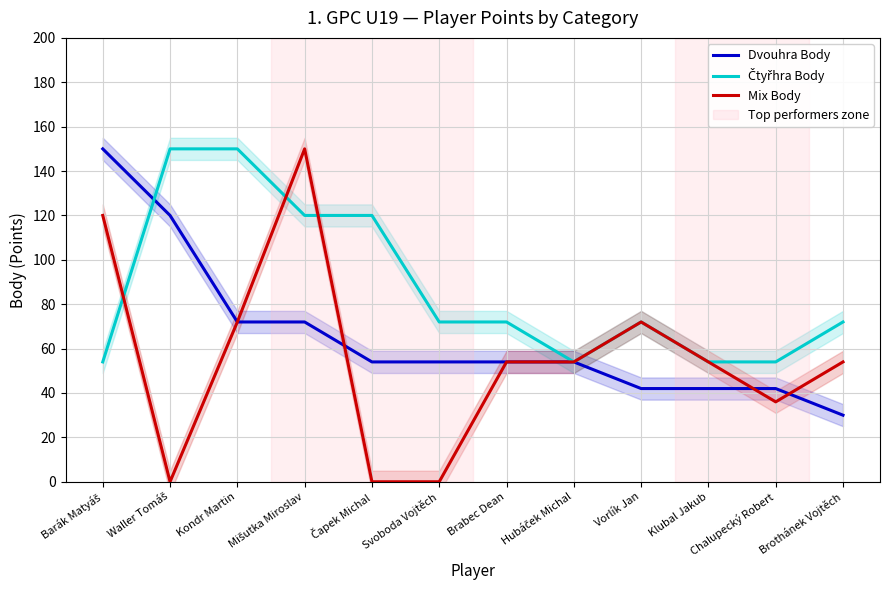

Where do Čtyřhra Body and Dvouhra Body first cross each other?

Barák Matyáš and Waller Tomáš